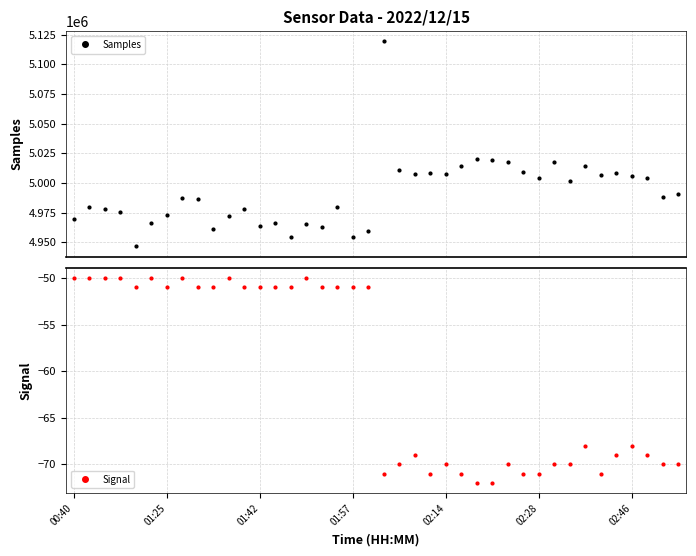

What is the lowest value of the Samples series?

4946573